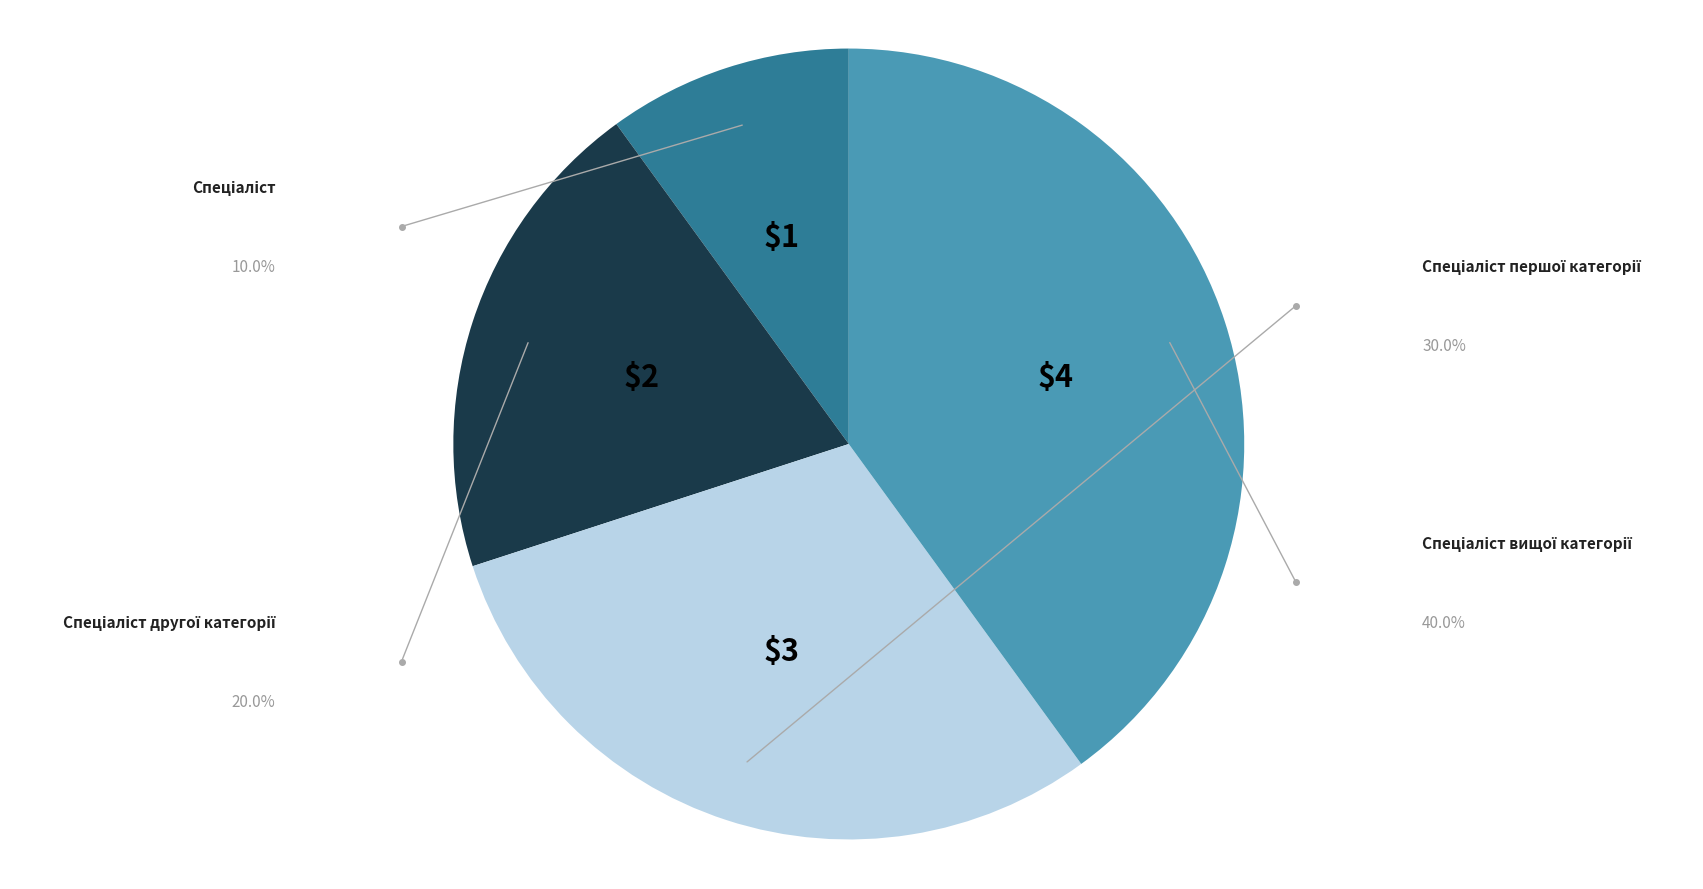

Does any single category account for the majority?

No